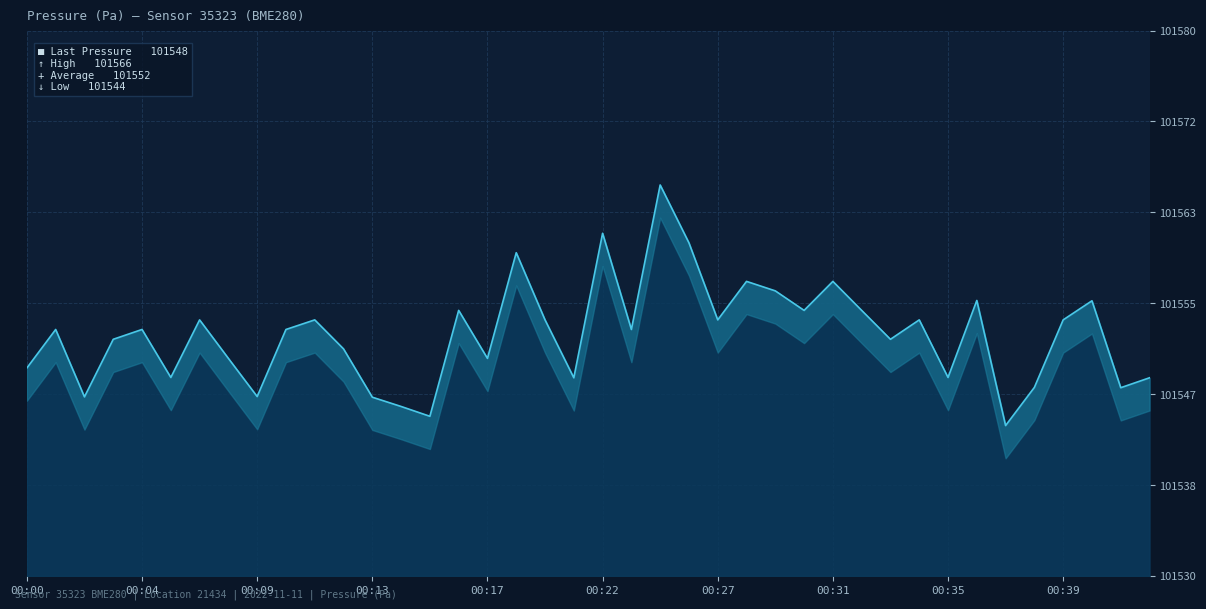

Where does the data first go above 101552?

00:01